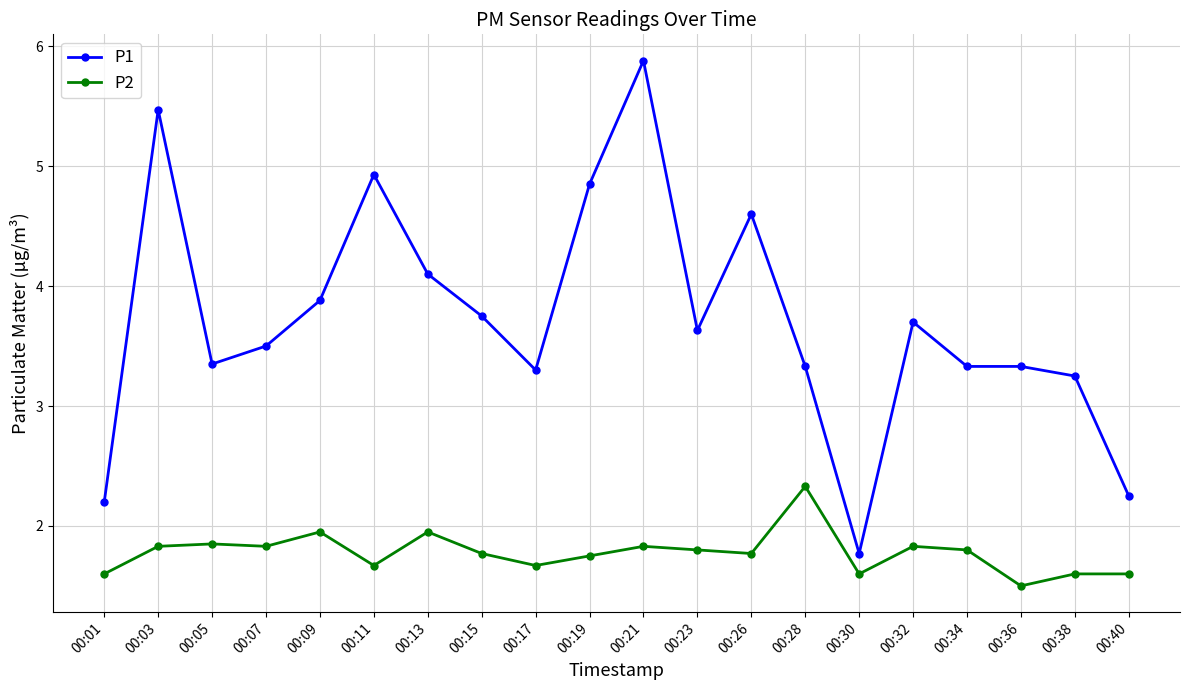

What is the sum of all P2 values?

35.5